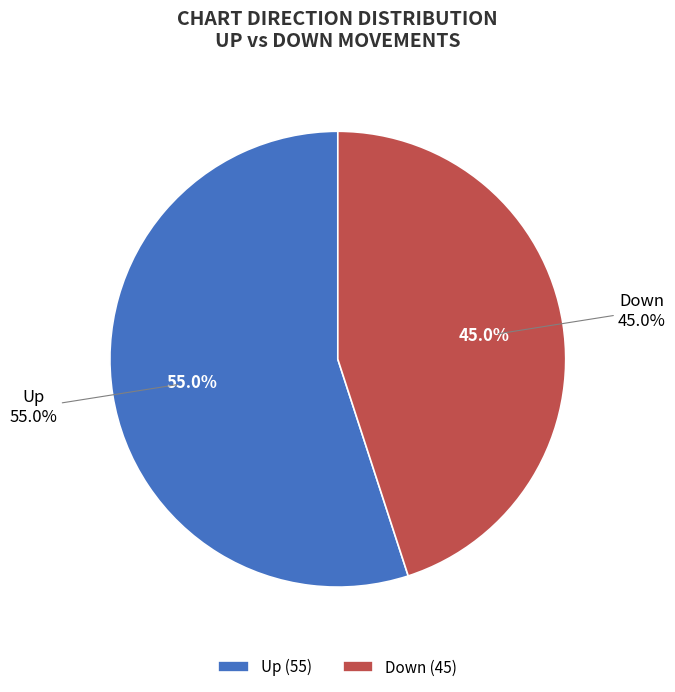

What percentage is the Up slice, to the nearest percent?

55%